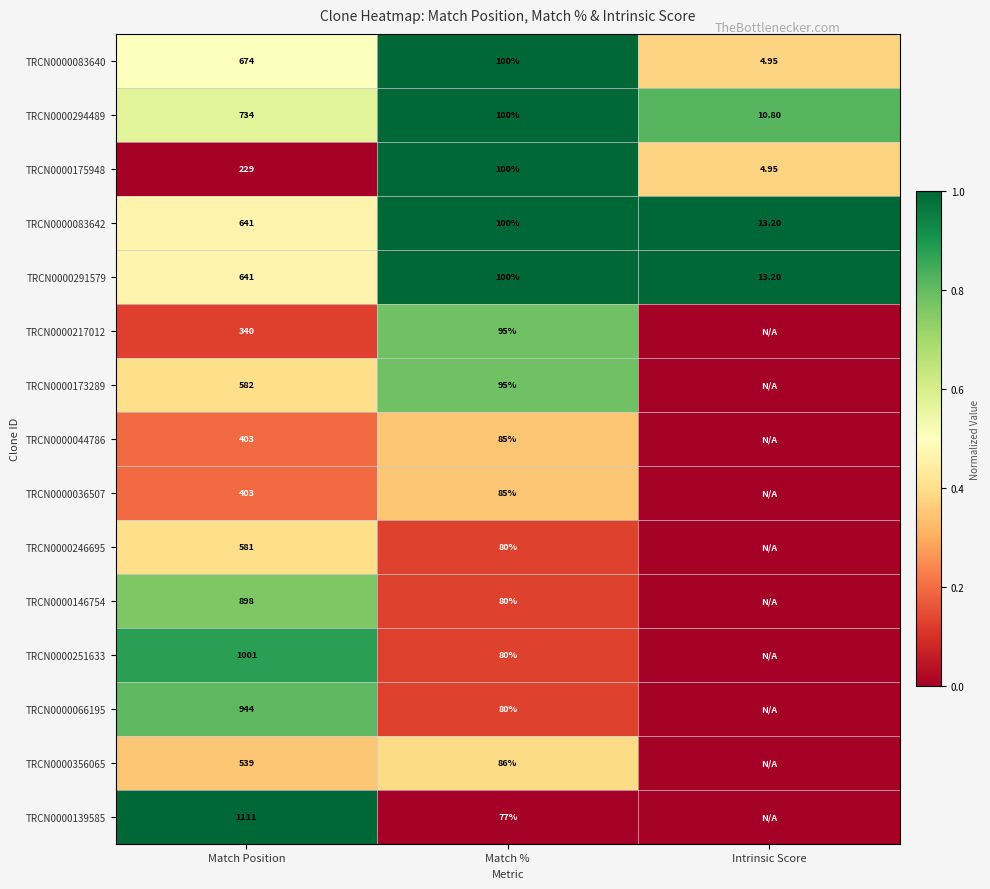

Is the value of TRCN0000356065 at Match Position greater than the value of TRCN0000294489 at Intrinsic Score?

Yes